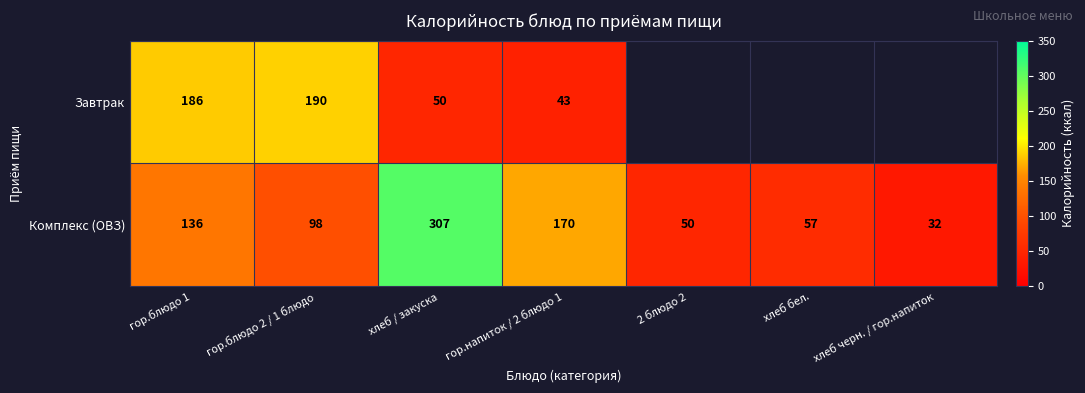

Between хлеб / закуска and гор.напиток / 2 блюдо 1, which series saw the biggest shift?

Комплекс (ОВЗ)